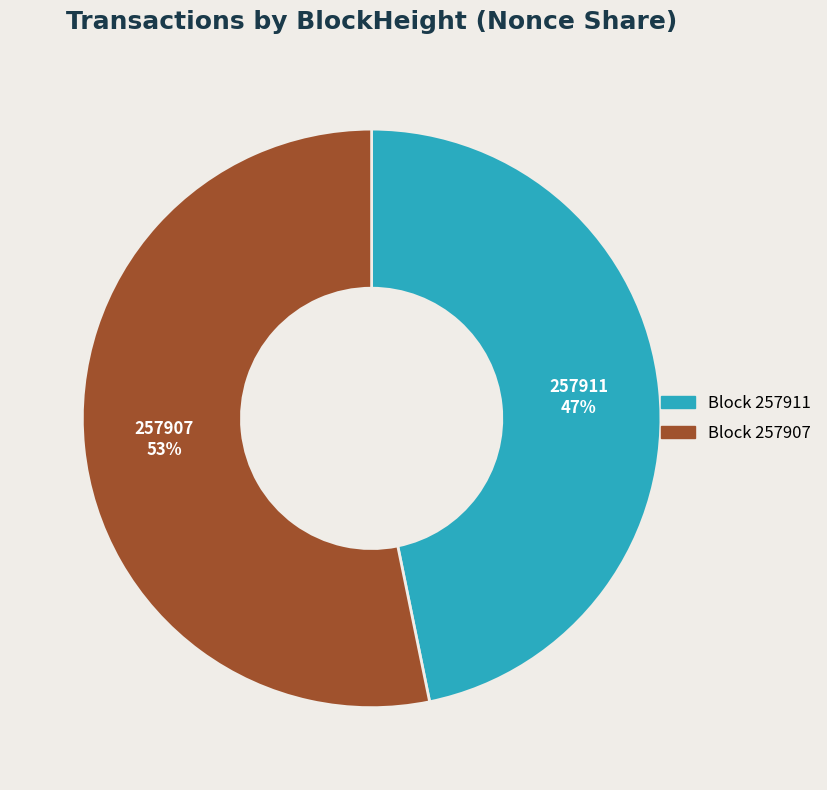

Is there a majority slice in this chart?

Yes